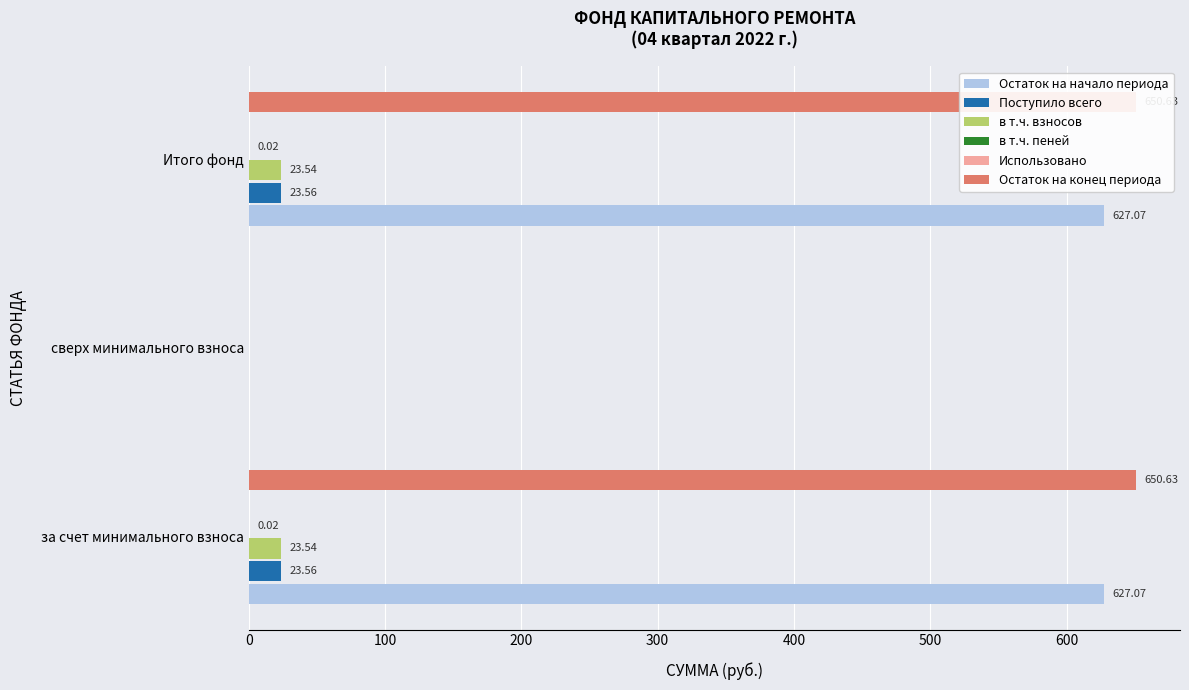

Which series has the widest spread of values?

Остаток на конец периода